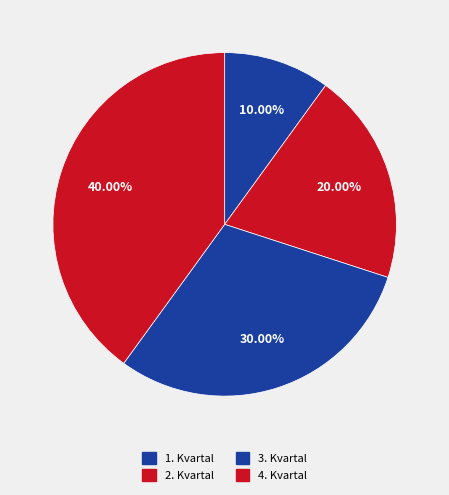

Which slice is the largest?

4. Kvartal